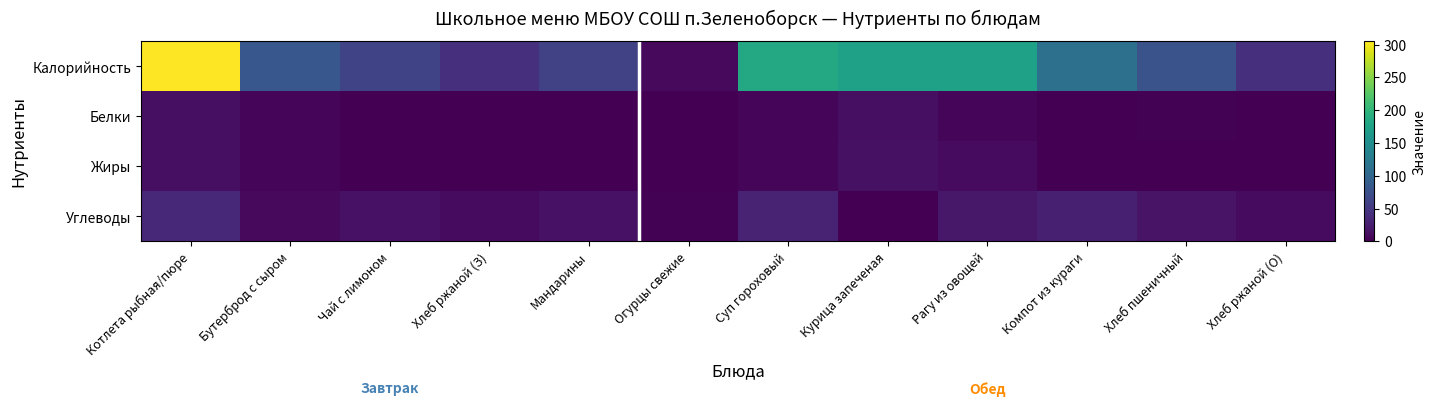

Which category has the highest value across all series?

Котлета рыбная/пюре